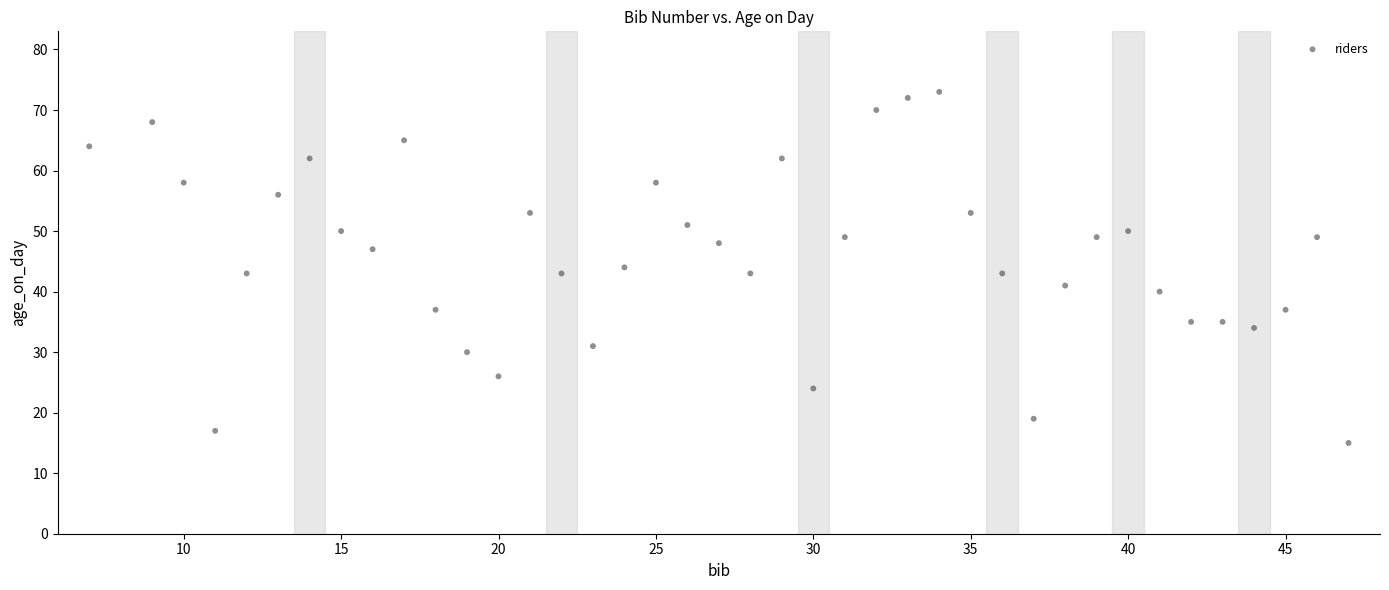

What is the range of Y values (max minus min)?

58